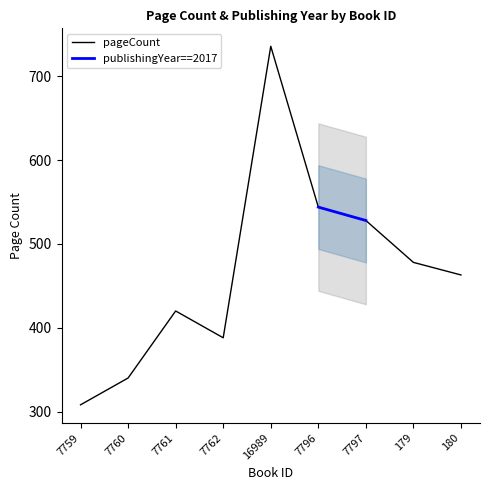

Is it true that pageCount equals 478 at 179?

True